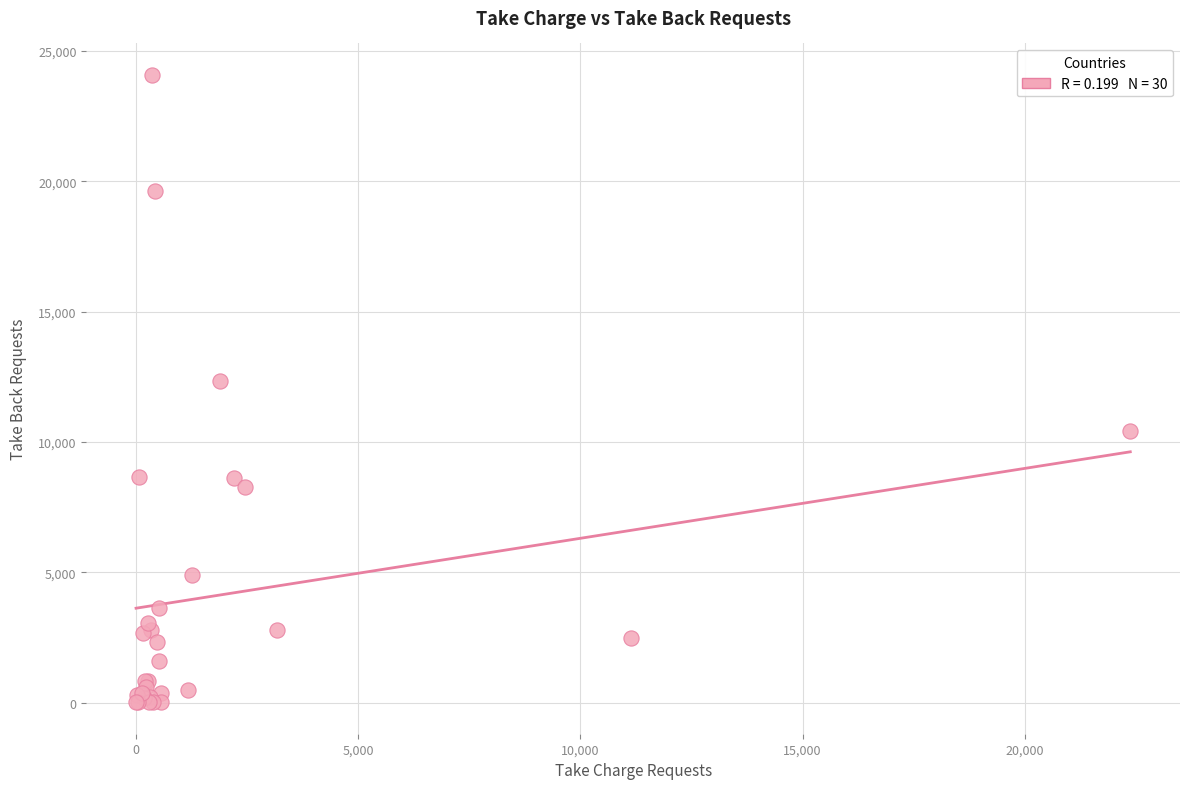

What Y value in the scatter plot is closest to 12048?

12341